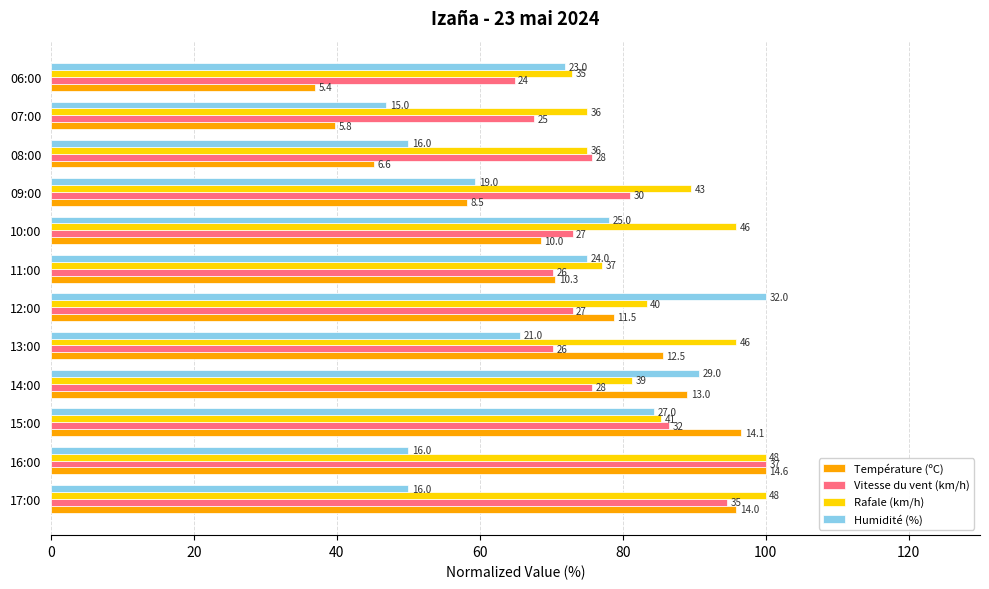

What are all the series names shown in the legend?

Température (ºC), Vitesse du vent (km/h), Rafale (km/h), Humidité (%)